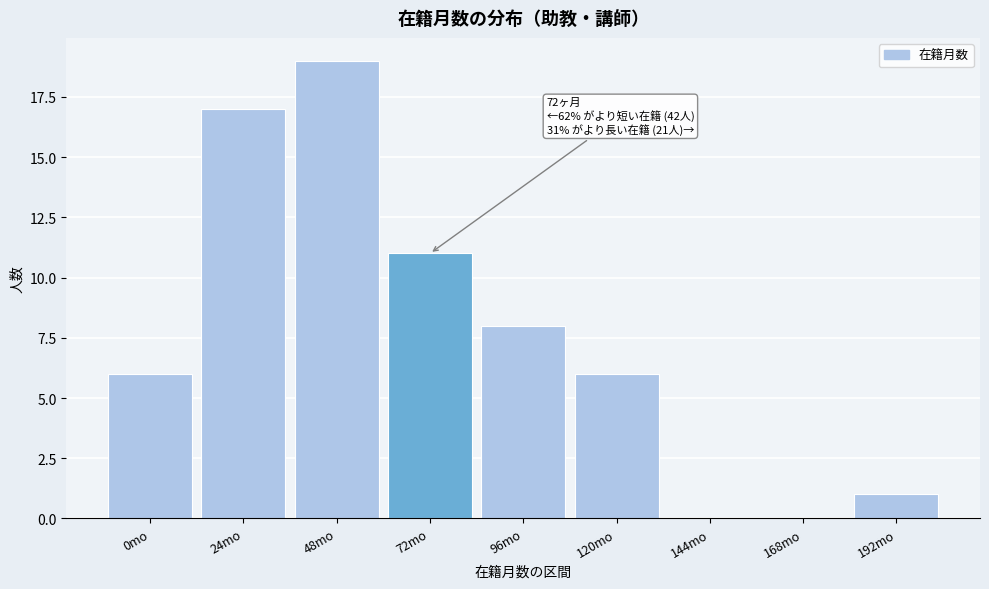

Reading right to left, what are all the values shown in this chart?

192mo=1	168mo=0	144mo=0	120mo=6	96mo=8	72mo=11	48mo=19	24mo=17	0mo=6